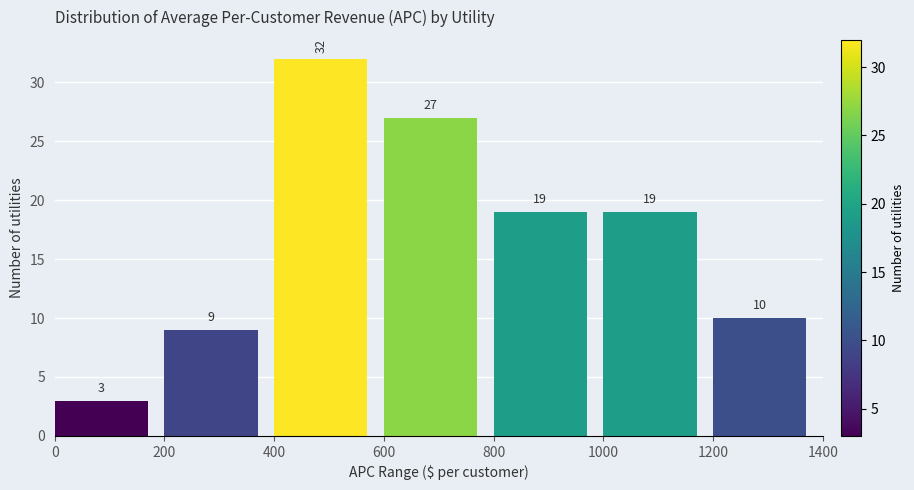

Reading left to right, list every bar in this chart as the range it spans on the x-axis followed by its height.

0 to 200: 3
200 to 400: 9
400 to 600: 32
600 to 800: 27
800 to 1000: 19
1000 to 1200: 19
1200 to 1400: 10